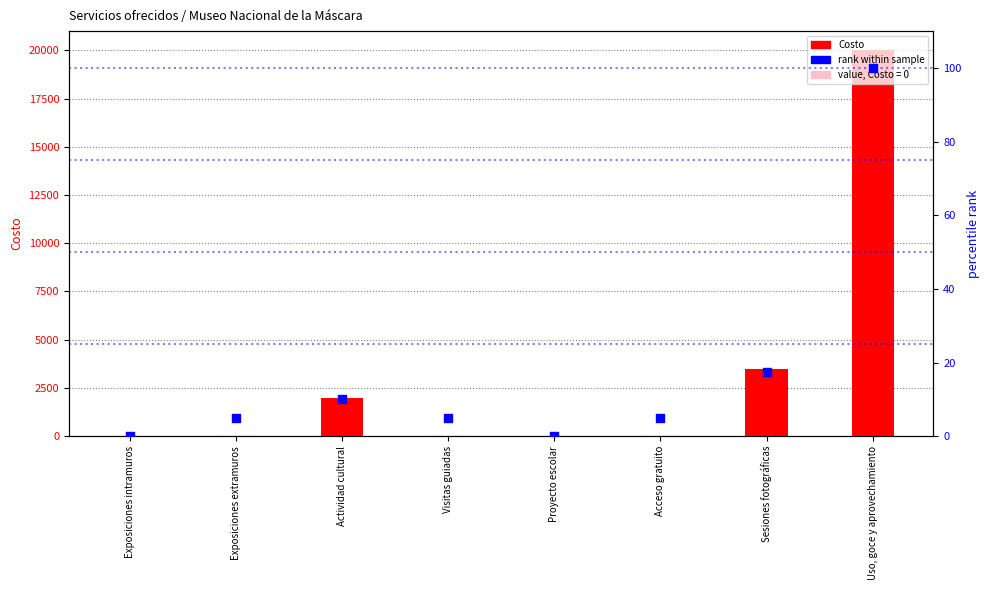

Which series has the largest Y range (max minus min)?

Costo